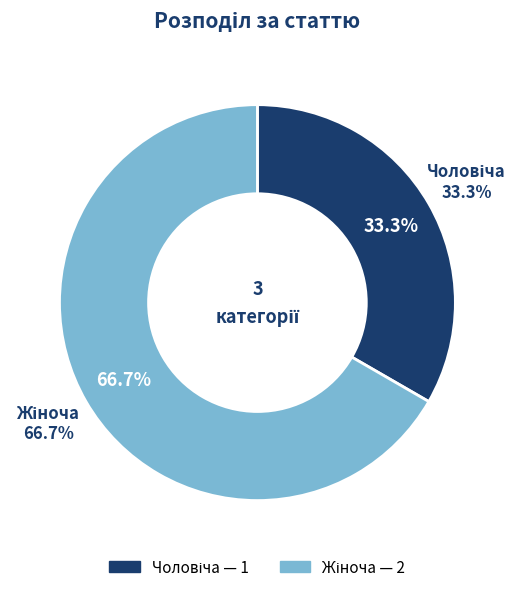

To the nearest percent, what is the difference between the Чоловіча and Жіноча slice percentages?

33%